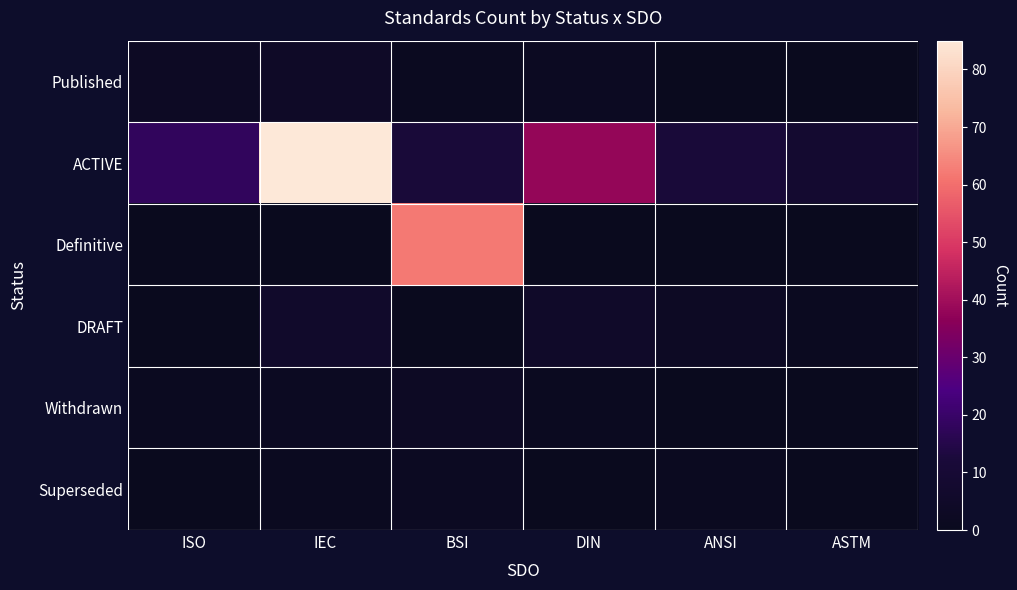

Which series has the largest total across all categories?

ACTIVE